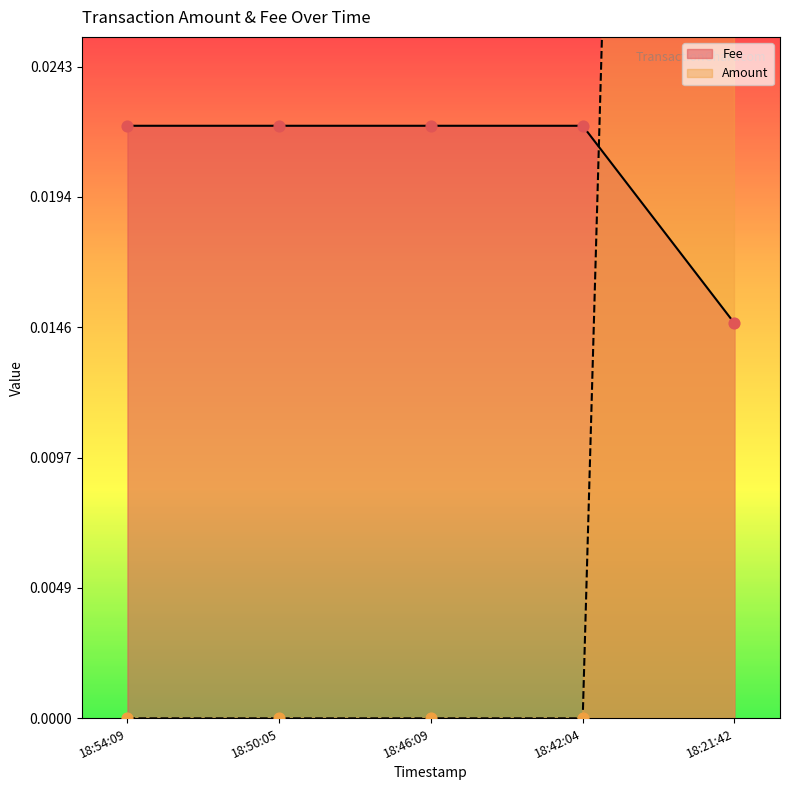

At how many categories does at least one series exceed 0?

5